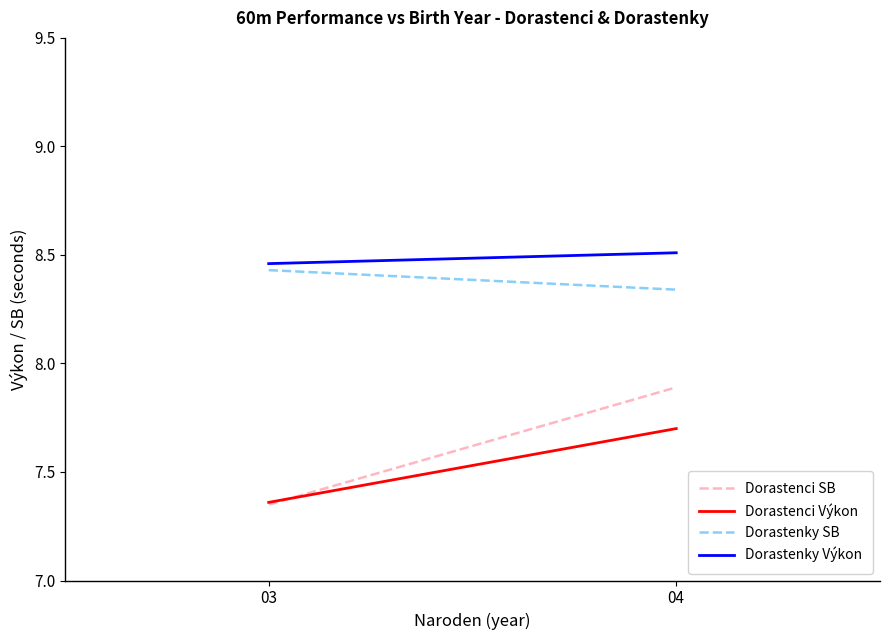

Reading left to right, what are all the values shown in this chart?

Dorastenci SB: 03=7.3	04=7.9
Dorastenci Výkon: 03=7.4	04=7.7
Dorastenky SB: 03=8.4	04=8.3
Dorastenky Výkon: 03=8.5	04=8.5